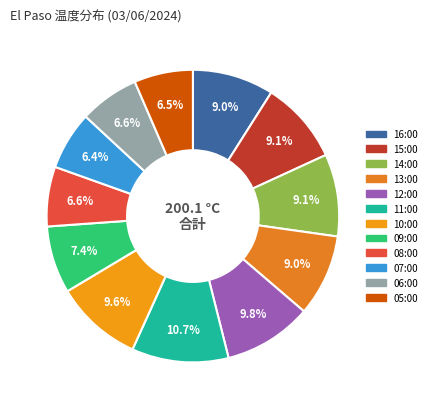

Count the number of slices in the pie.

12